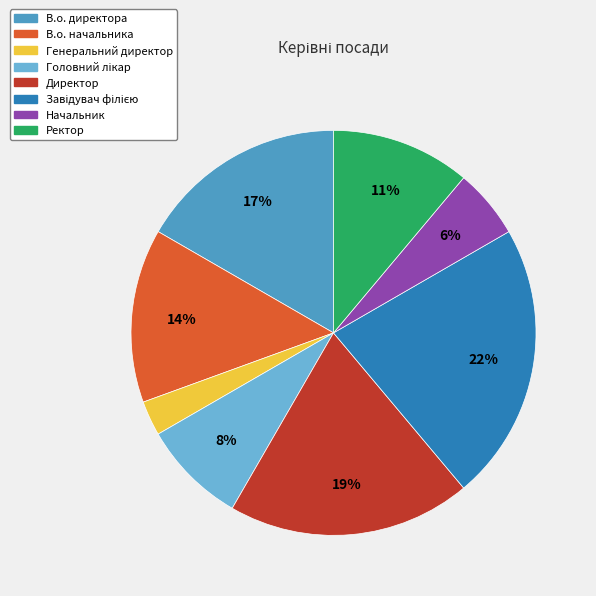

To the nearest percent, what is the average slice percentage?

12%